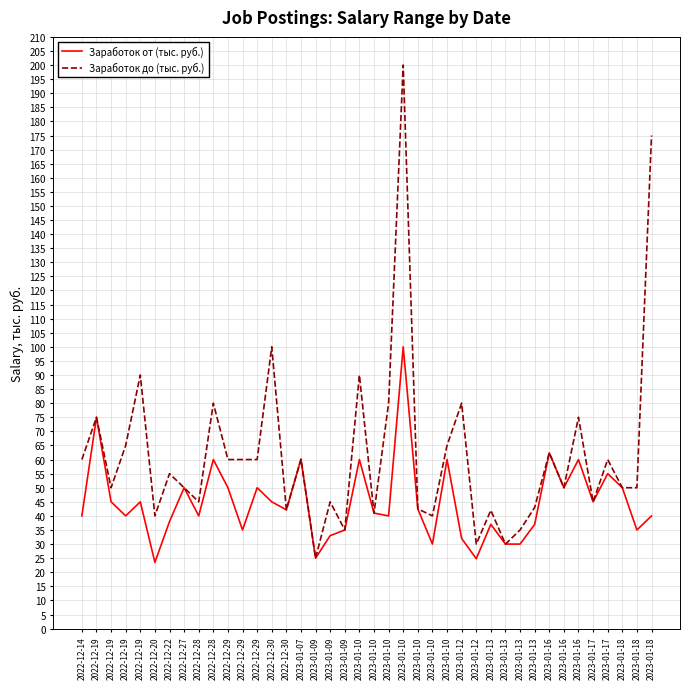

What are all the series names shown in the legend?

Заработок от (тыс. руб.), Заработок до (тыс. руб.)